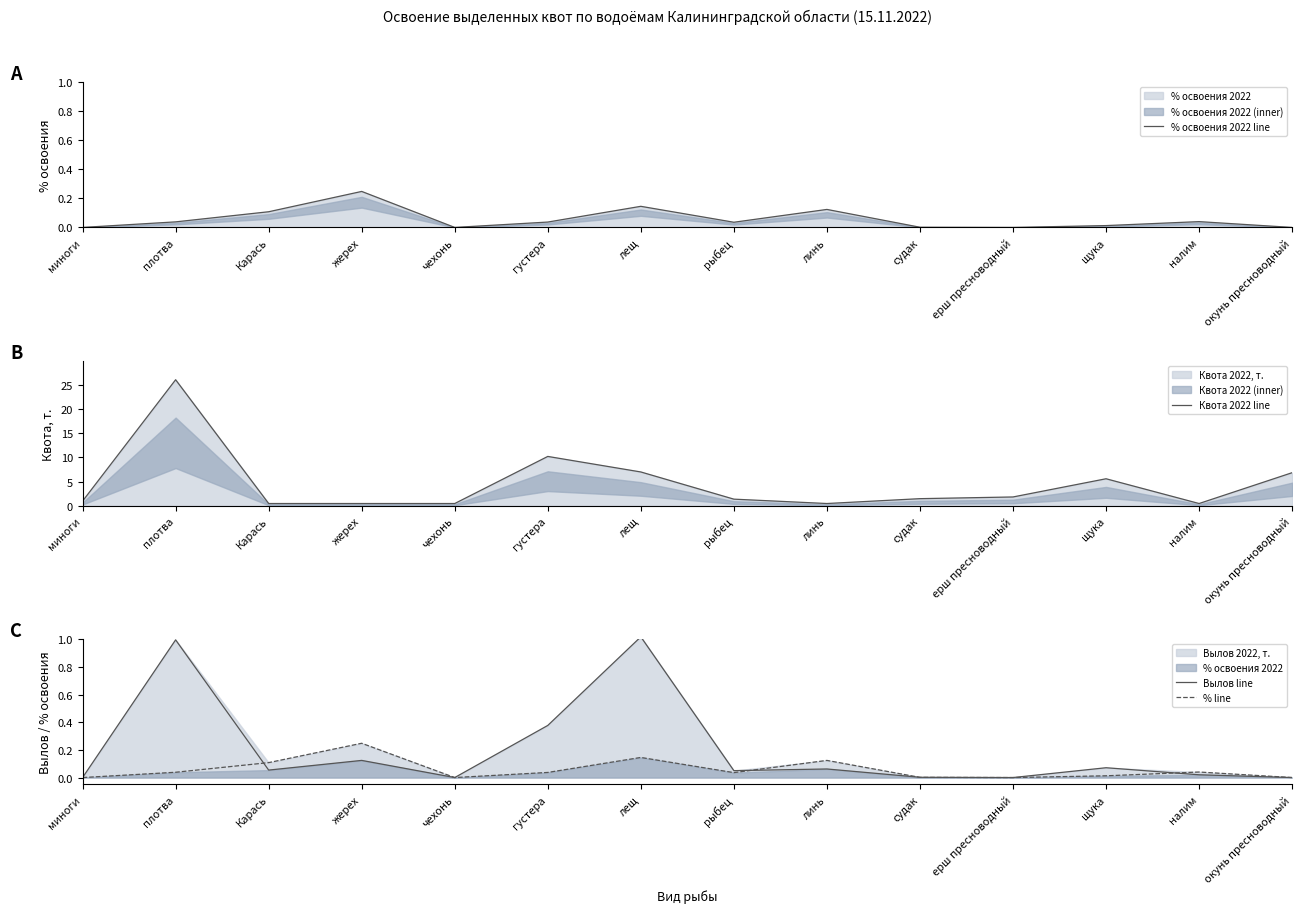

True or false: % освоения 2022 line has a value of 0.0 at рыбец.

False